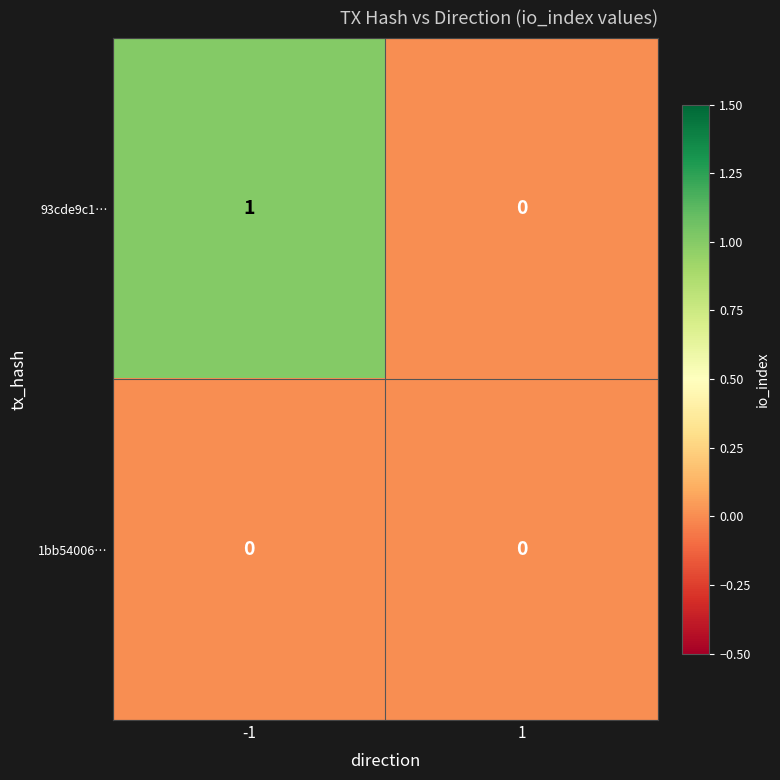

List the series in order of their overall mean, highest first.

93cde9c1…, 1bb54006…